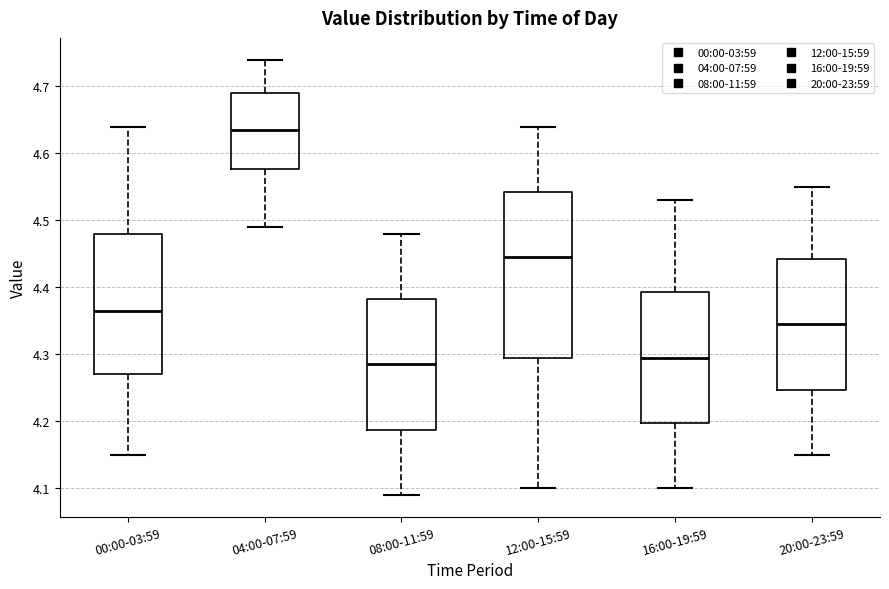

Reading left to right, transcribe this box plot: for each box, give where its median line is, the range the box spans, and where its two whiskers end, as read against the y-axis. The values are not printed on the chart, so give them approximately, as read against the axis.

00:00-03:59: median 4.37, box 4.27 to 4.48, whiskers 4.15 to 4.64
04:00-07:59: median 4.64, box 4.58 to 4.69, whiskers 4.49 to 4.74
08:00-11:59: median 4.29, box 4.19 to 4.38, whiskers 4.09 to 4.48
12:00-15:59: median 4.45, box 4.30 to 4.54, whiskers 4.10 to 4.64
16:00-19:59: median 4.30, box 4.20 to 4.39, whiskers 4.10 to 4.53
20:00-23:59: median 4.35, box 4.25 to 4.44, whiskers 4.15 to 4.55